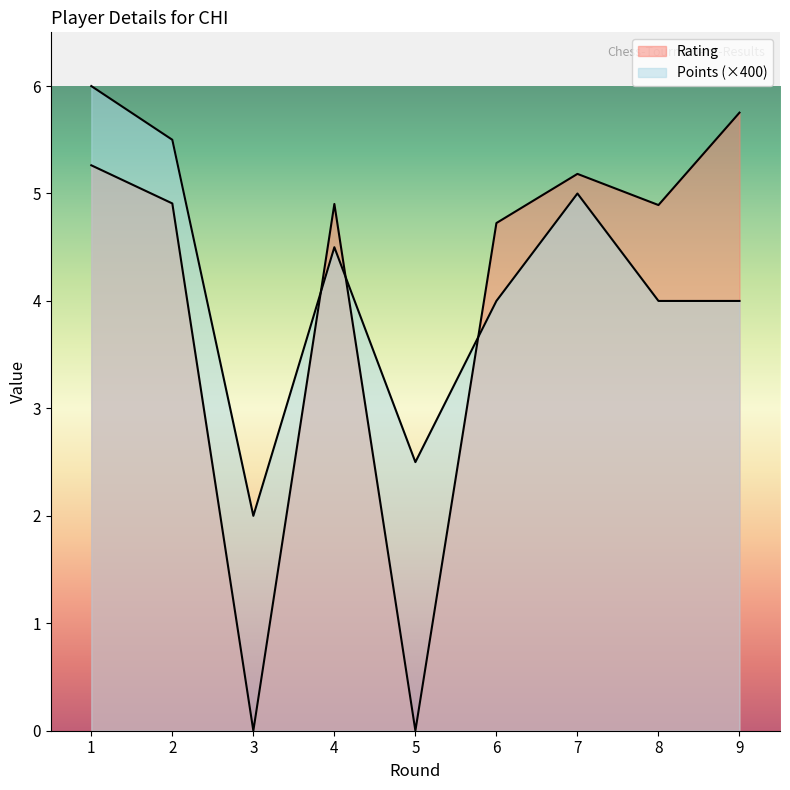

What is the difference between the Points values at 3 and 5?

200